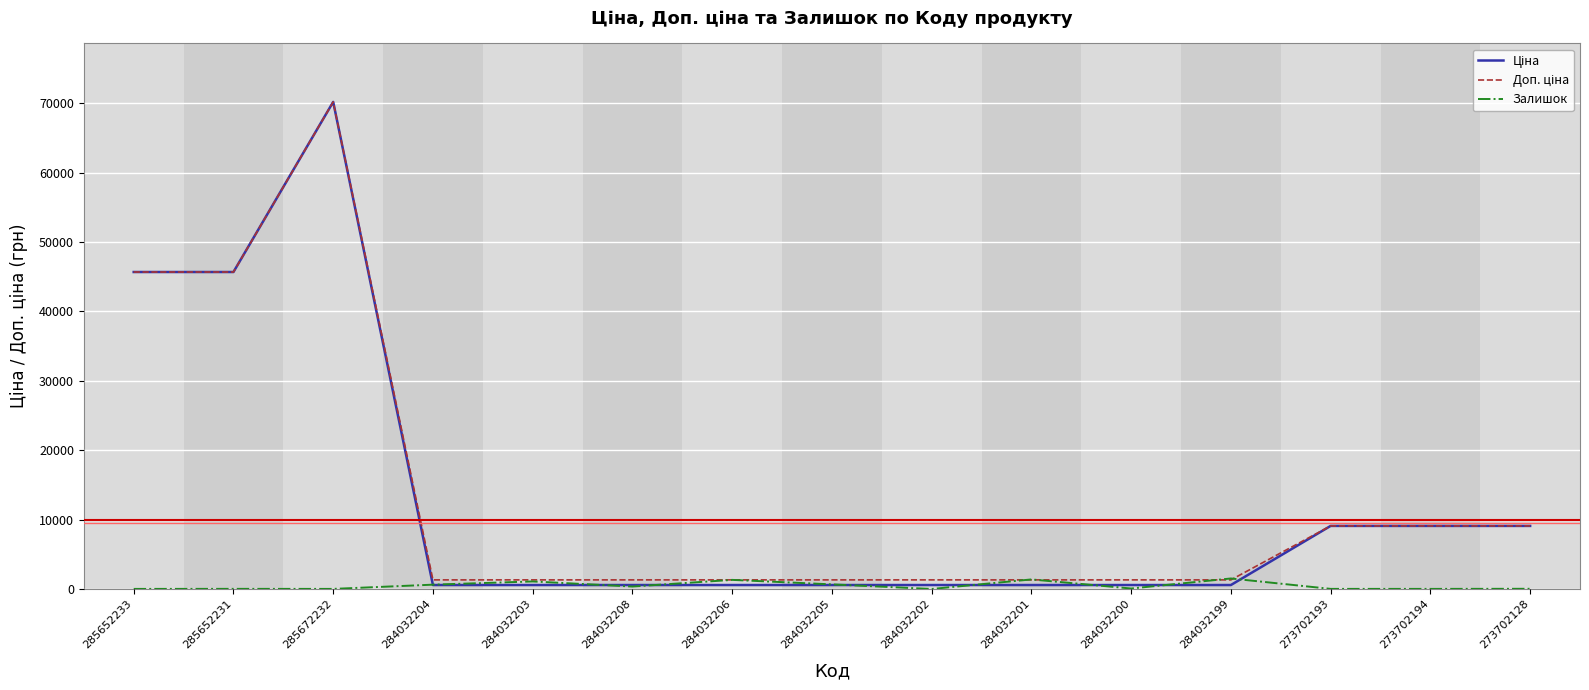

How many distinct data groups are displayed?

3